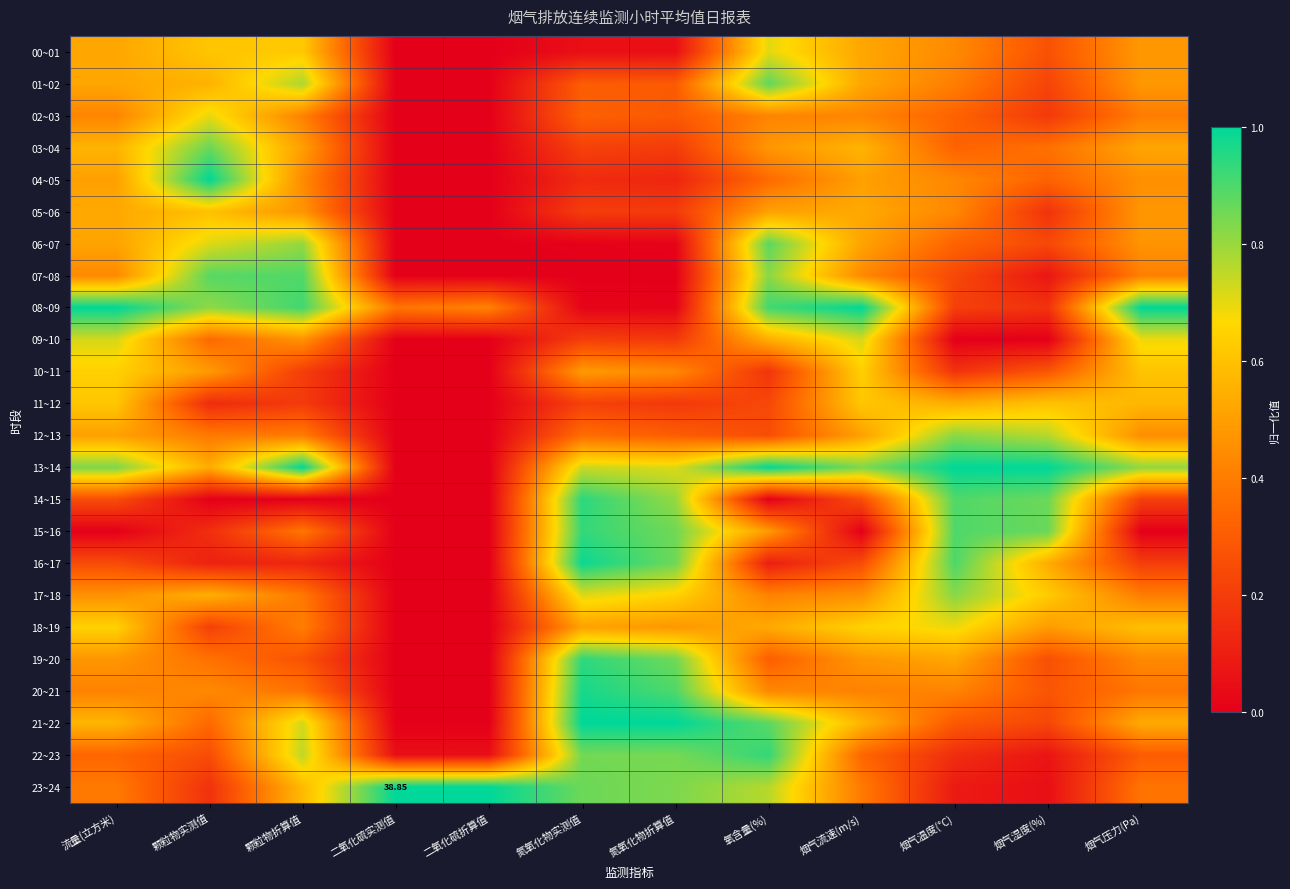

How many data points does each series have?

12